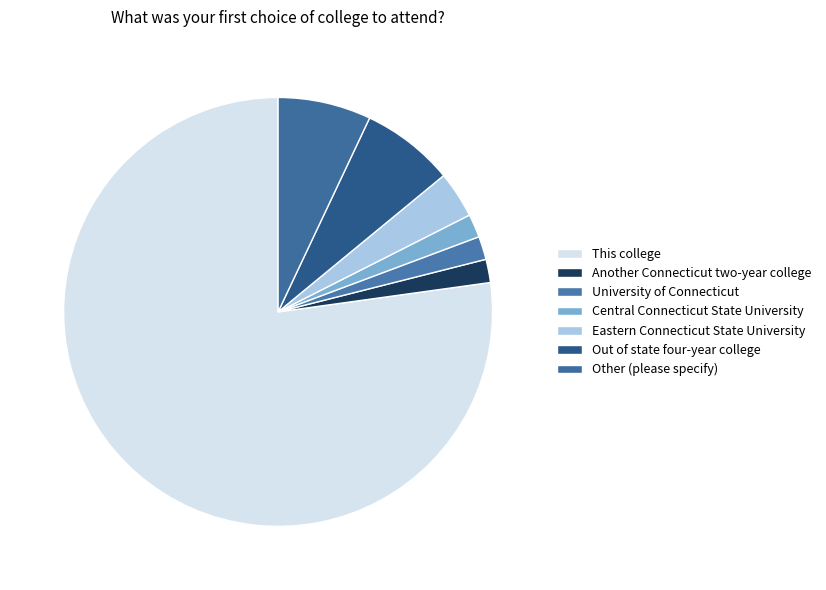

How many slices are in this pie chart?

7